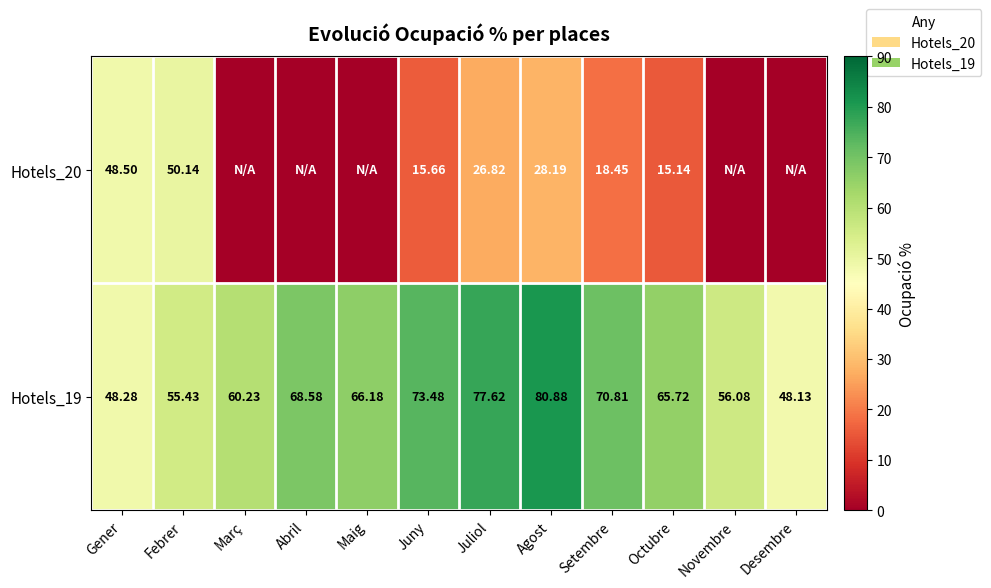

What is the sum of all Hotels_19 values?

771.4